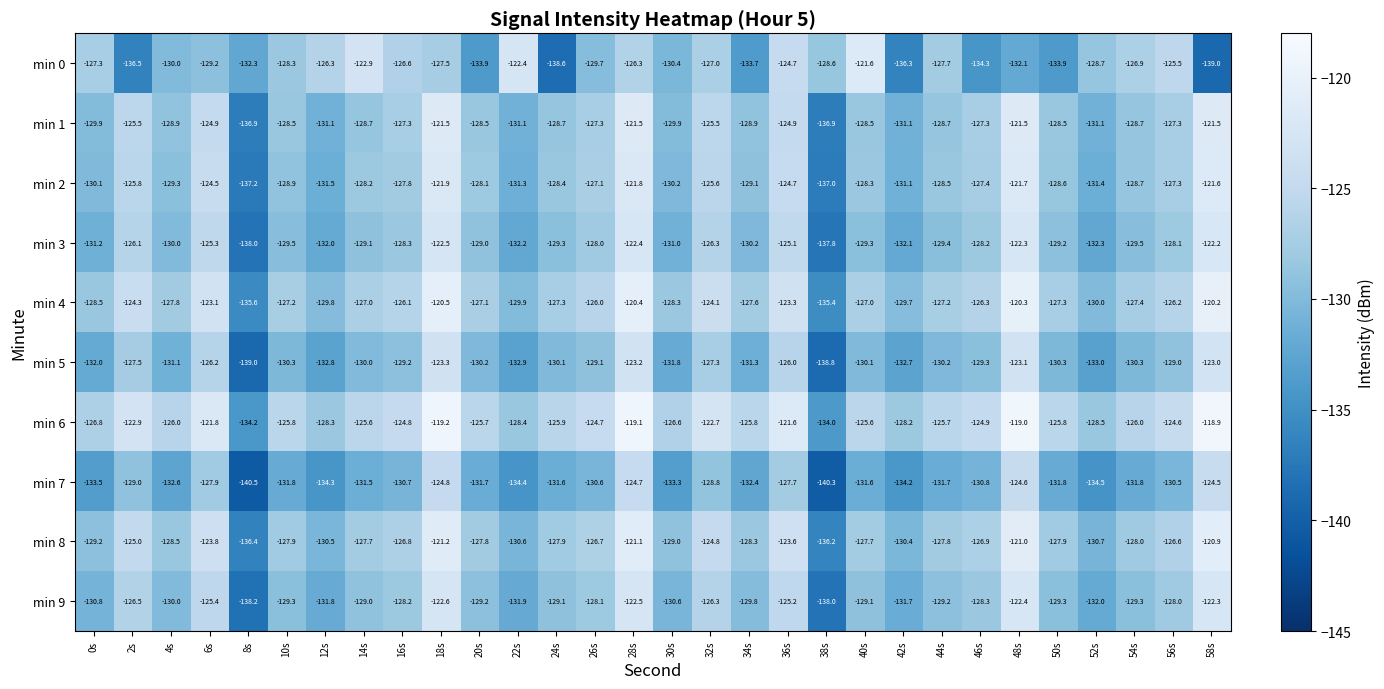

What is the total value across all series at 24s?

-1296.9